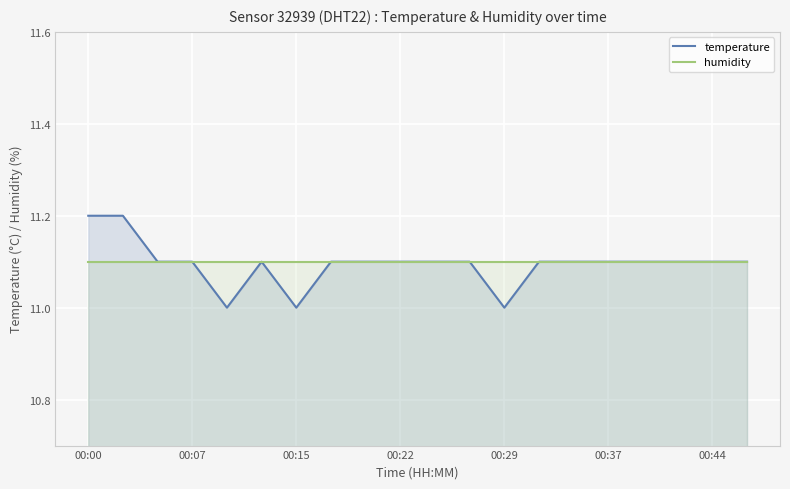

How many values in the temperature series exceed 11?

17